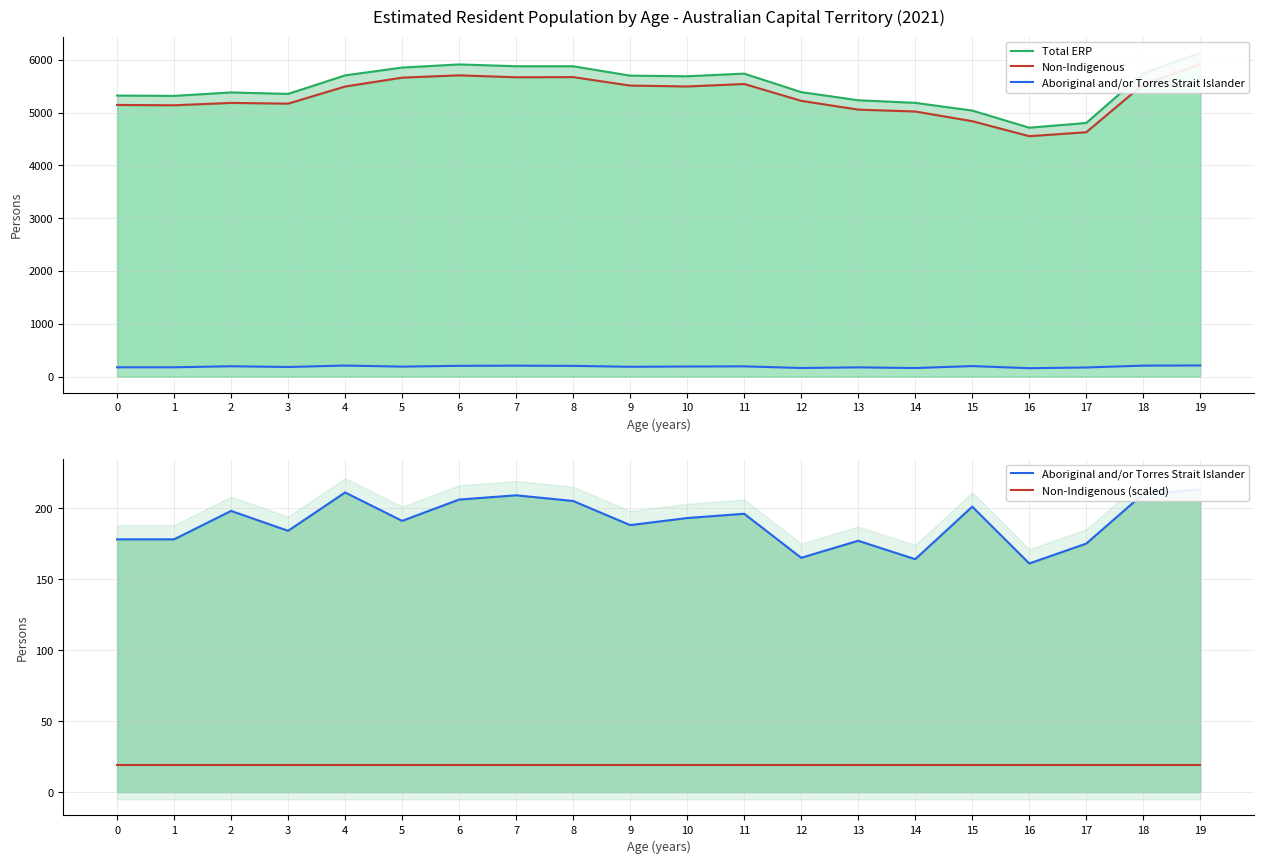

Which series has the largest total across all categories?

Total ERP